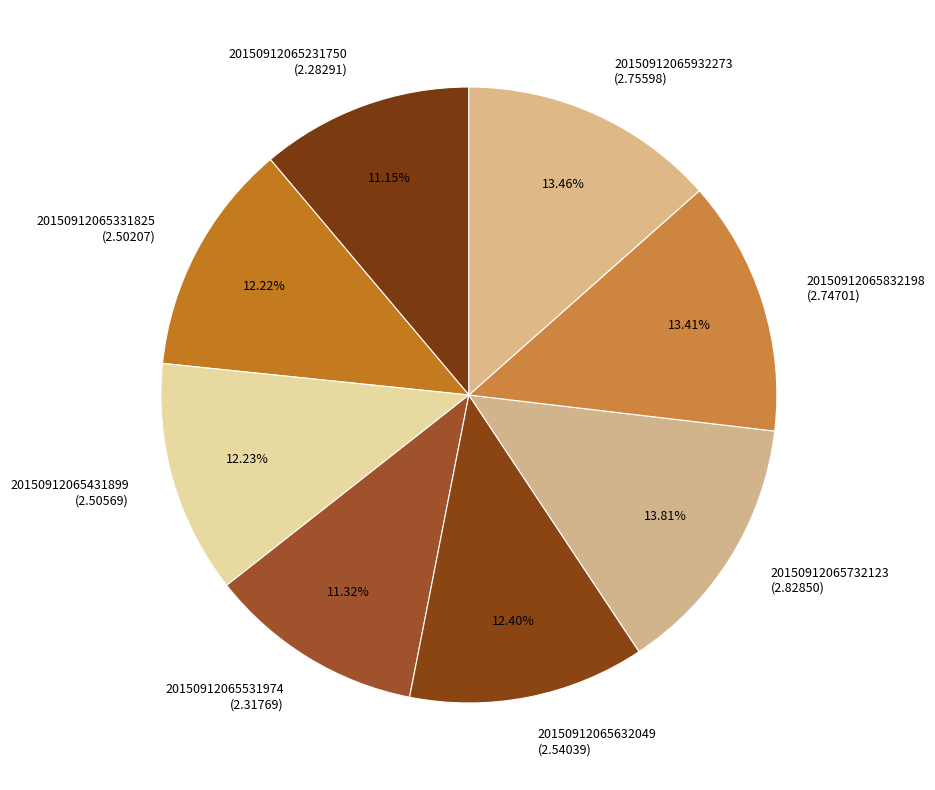

Which has a higher value, 20150912065331825 (2.50207) or 20150912065531974 (2.31769)?

20150912065331825 (2.50207)